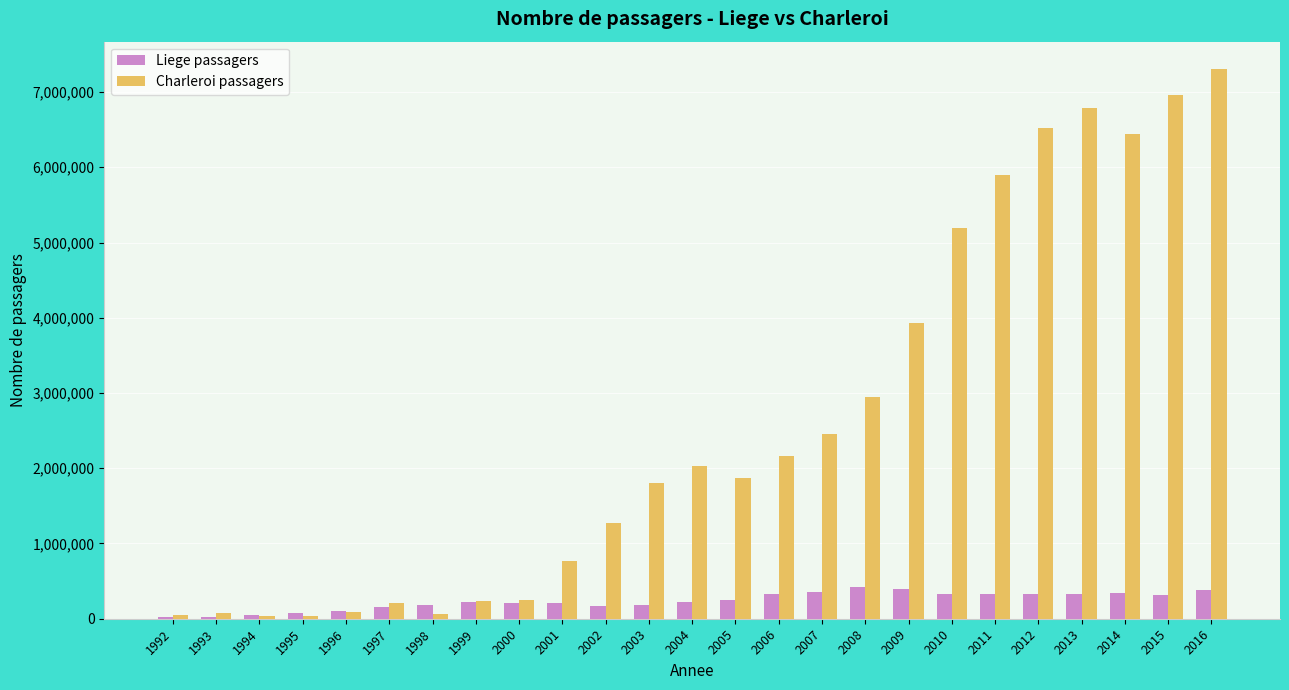

What is the maximum value shown in the chart?

7304228